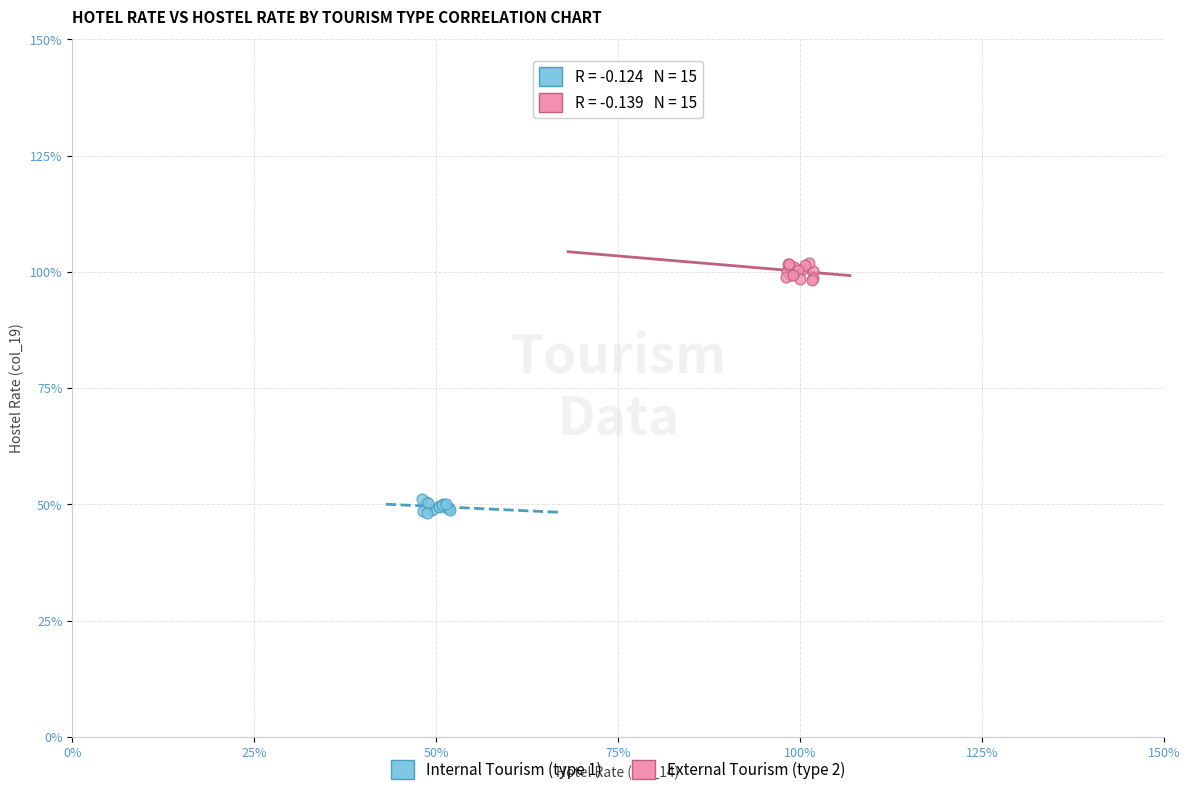

Which series has the widest spread of Y values?

External Tourism (type 2)